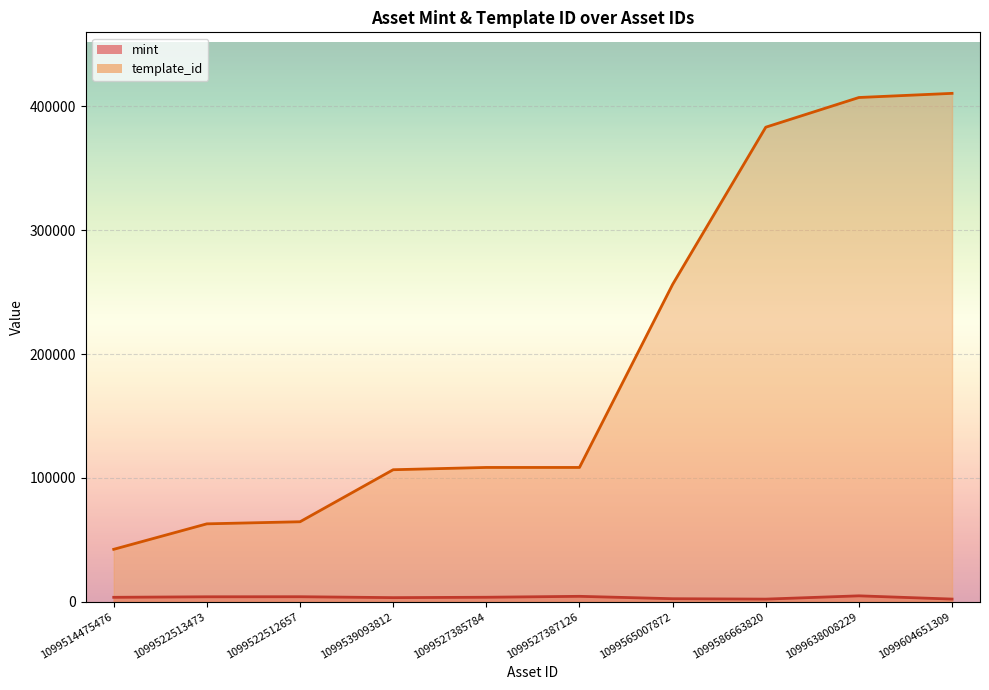

What is the value of the template_id point at the 10th from the left?

410375